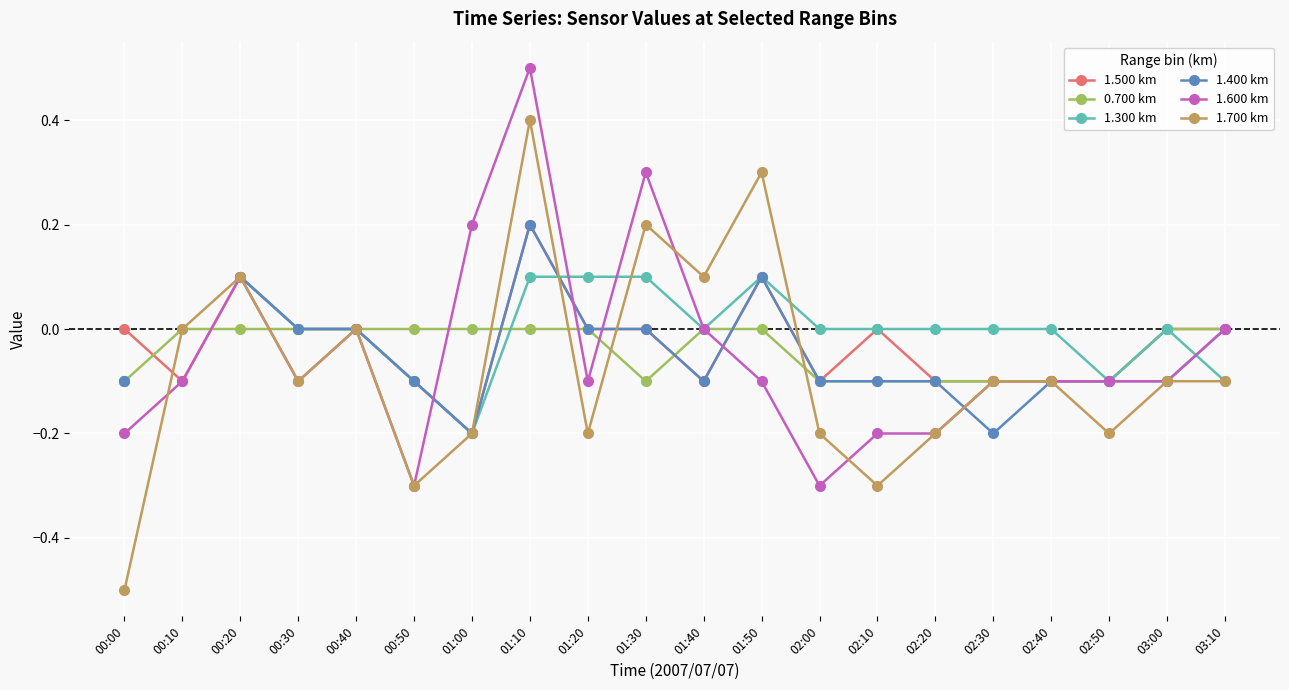

At which category does 1.400 km reach its first local valley?

01:00